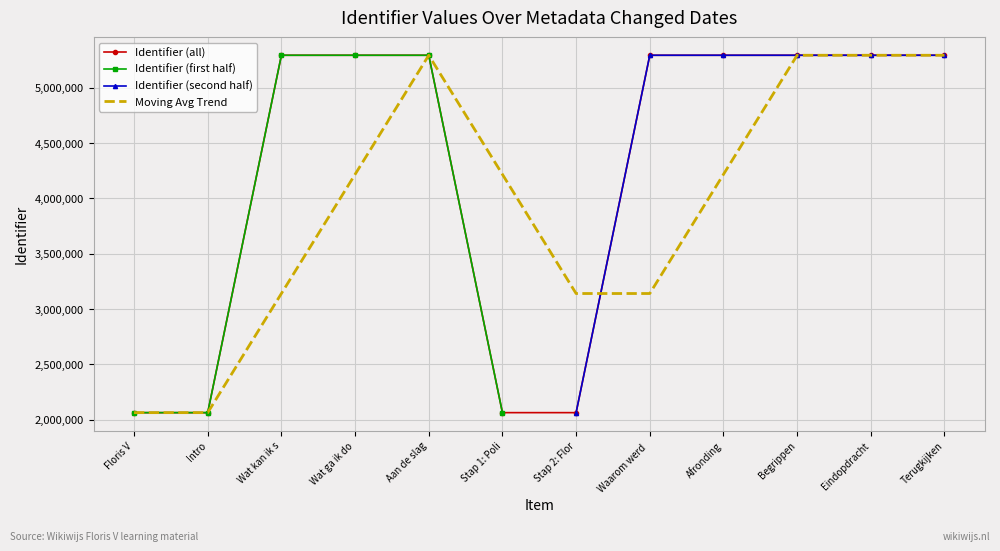

Is the value of Moving Avg Trend at Wat kan ik s greater than the value of Identifier (all) at Afronding?

No